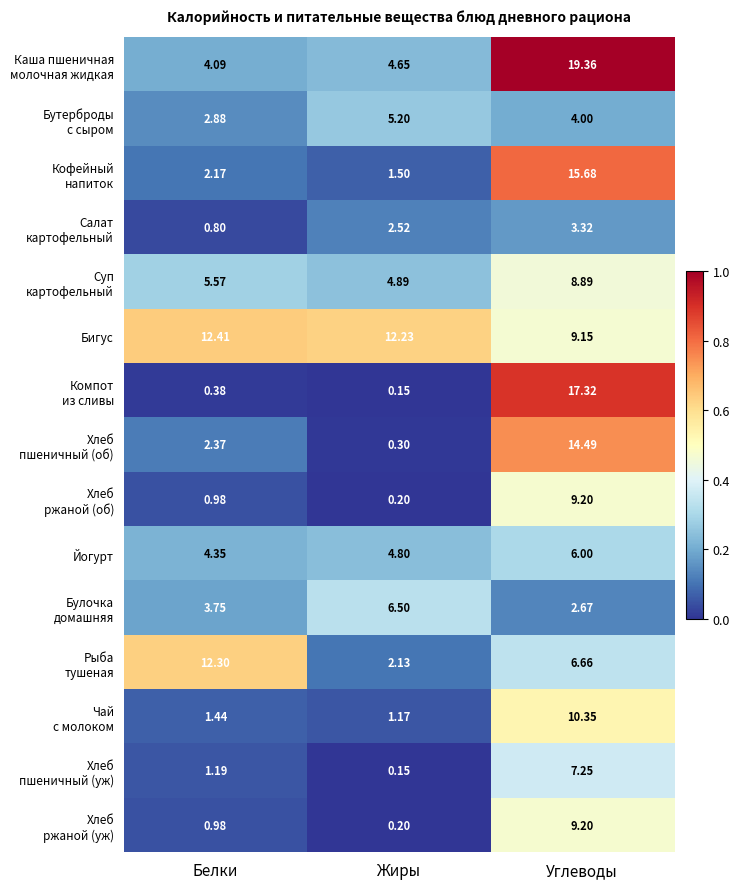

Where does the Бигус series first go above 12?

Белки